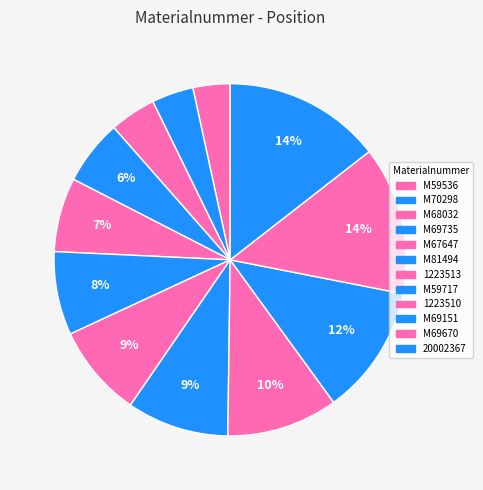

To the nearest percent, what is the average slice percentage?

8%